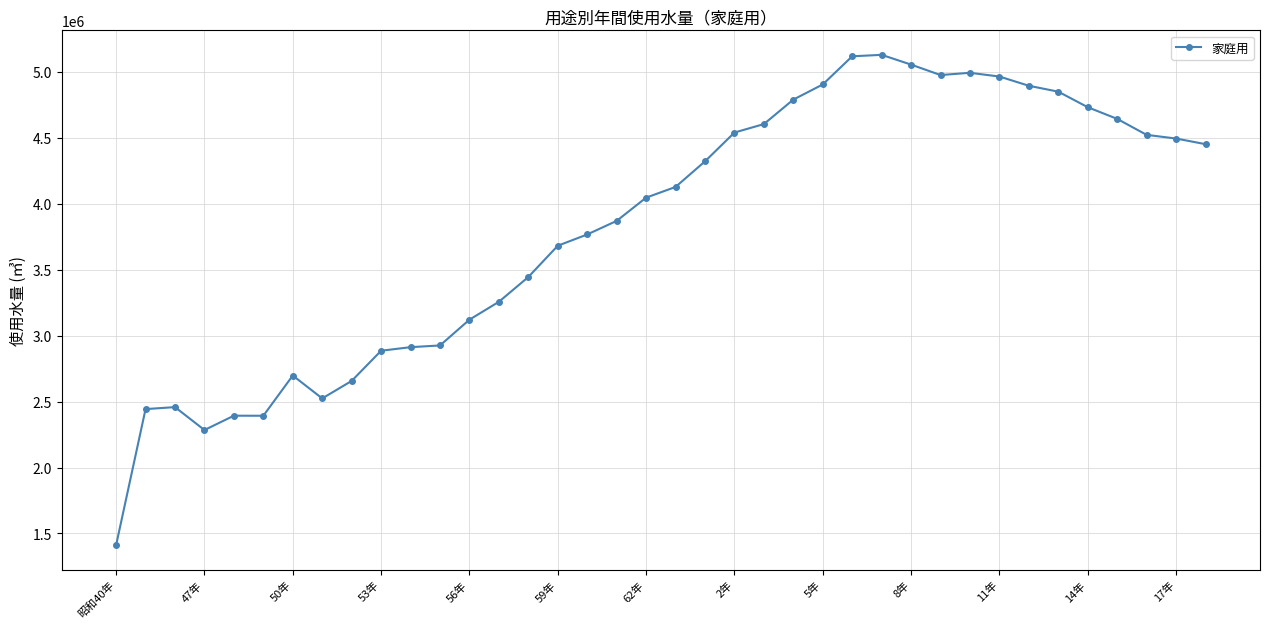

What is the maximum value shown in the chart?

5128256